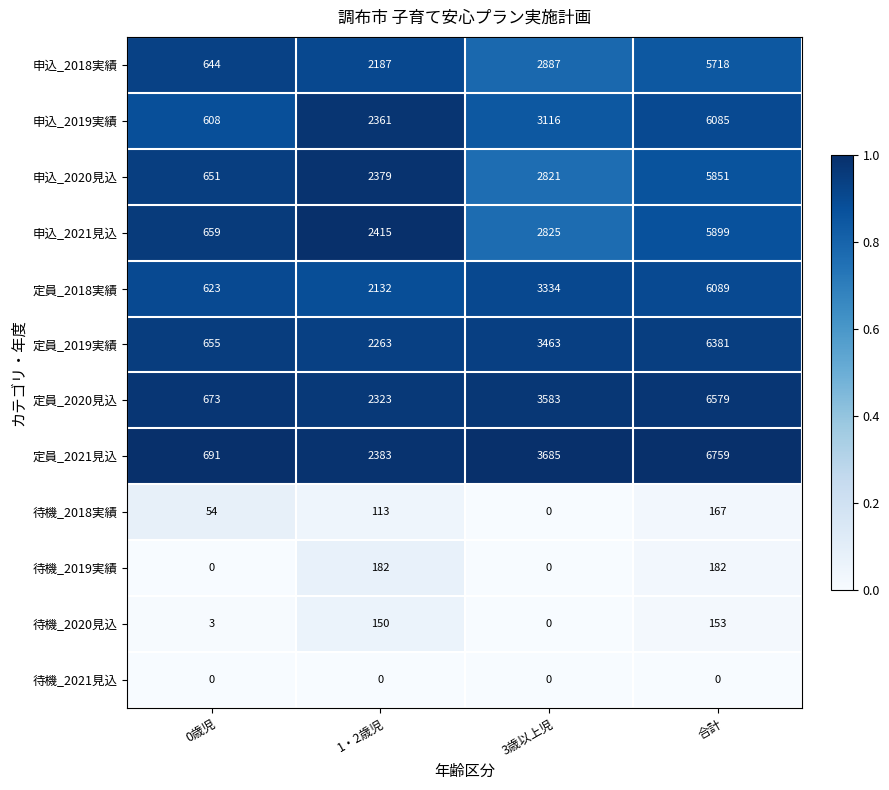

Read the 待機_2018実績 value at 0歳児, to the nearest 10.

50